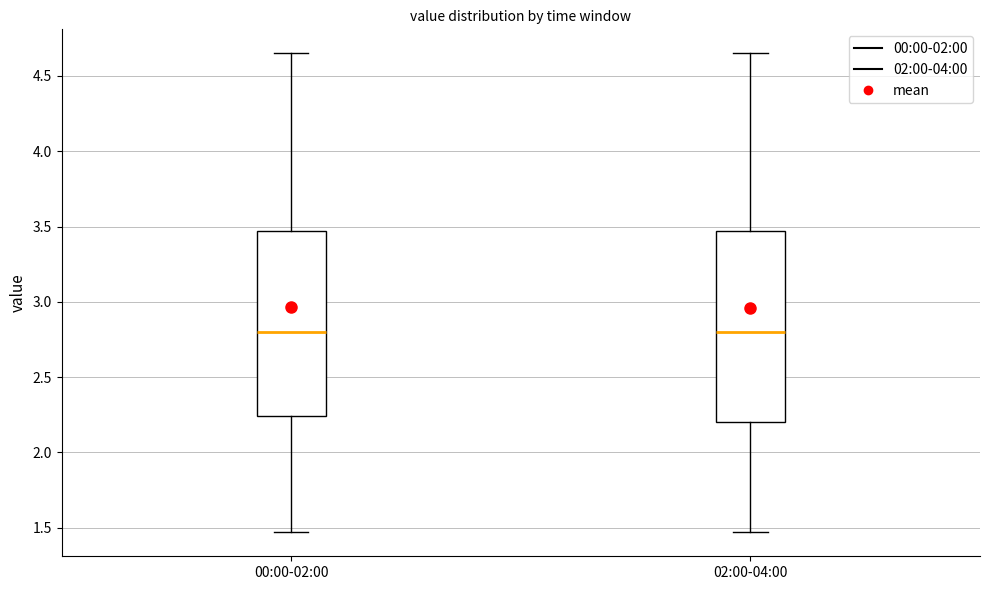

Where does the lower whisker of the box for 00:00-02:00 end on the y-axis? The values are not printed on the chart, so give them approximately, as read against the axis.

1.45